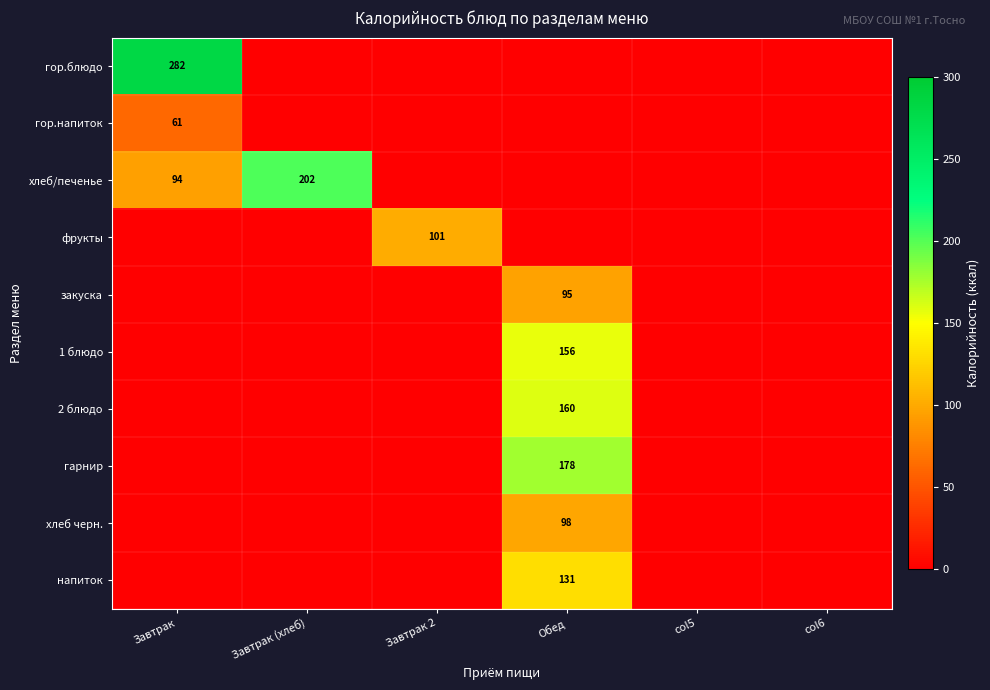

How many data points does each series have?

6